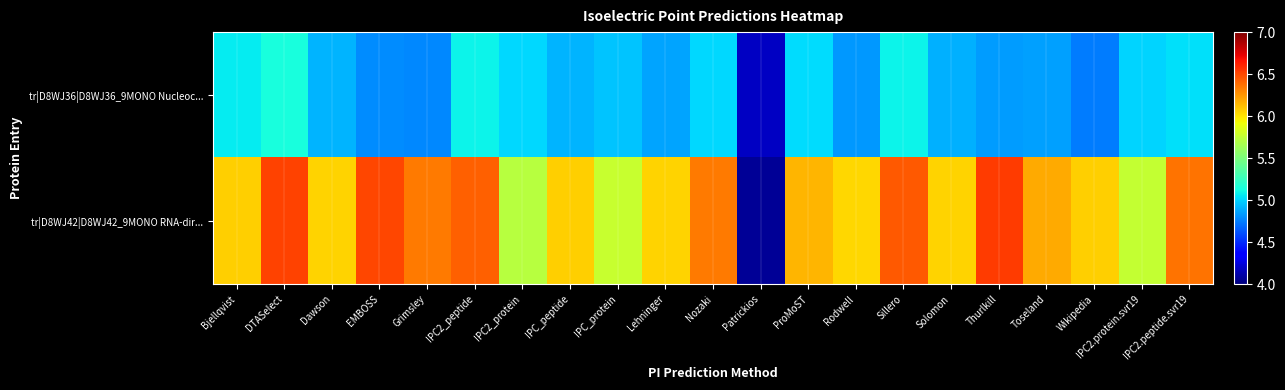

At which category is the sum across all series the highest?

DTASelect